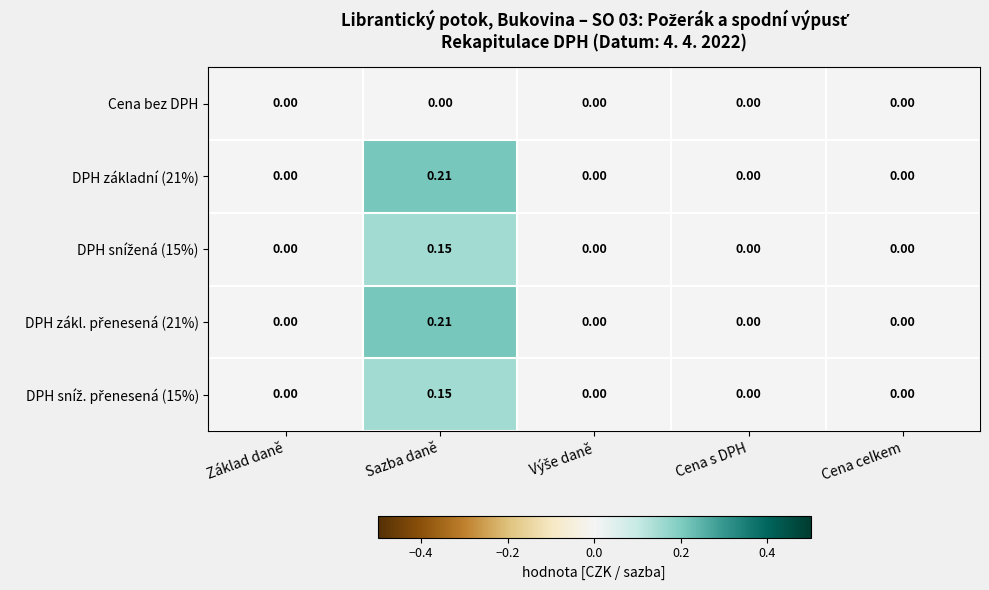

At which category does the chart reach its peak across all series?

Sazba daně